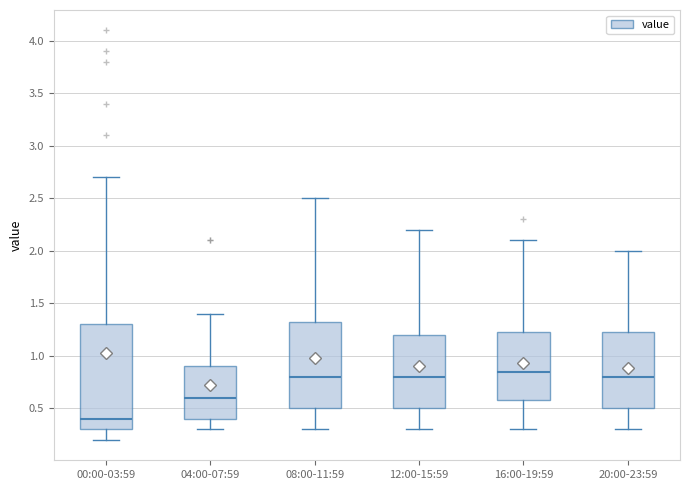

Which box has the highest median line?

16:00-19:59